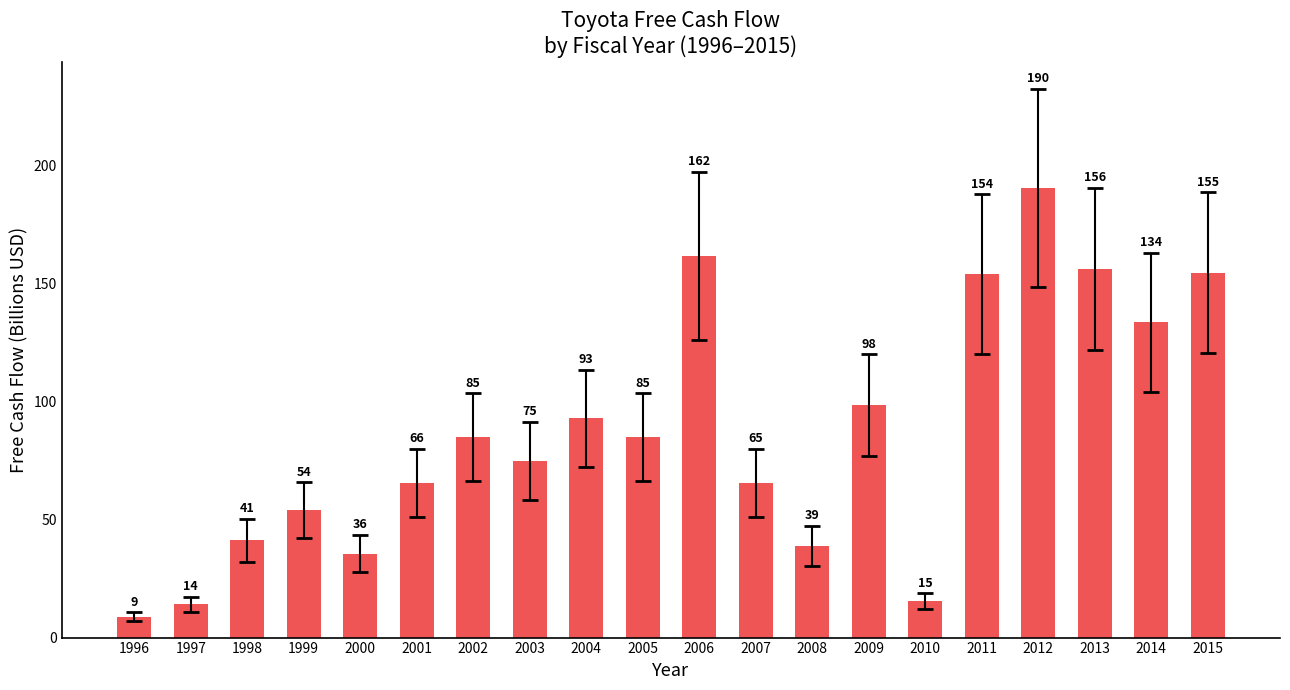

At which category does the chart reach its minimum across all series?

1996